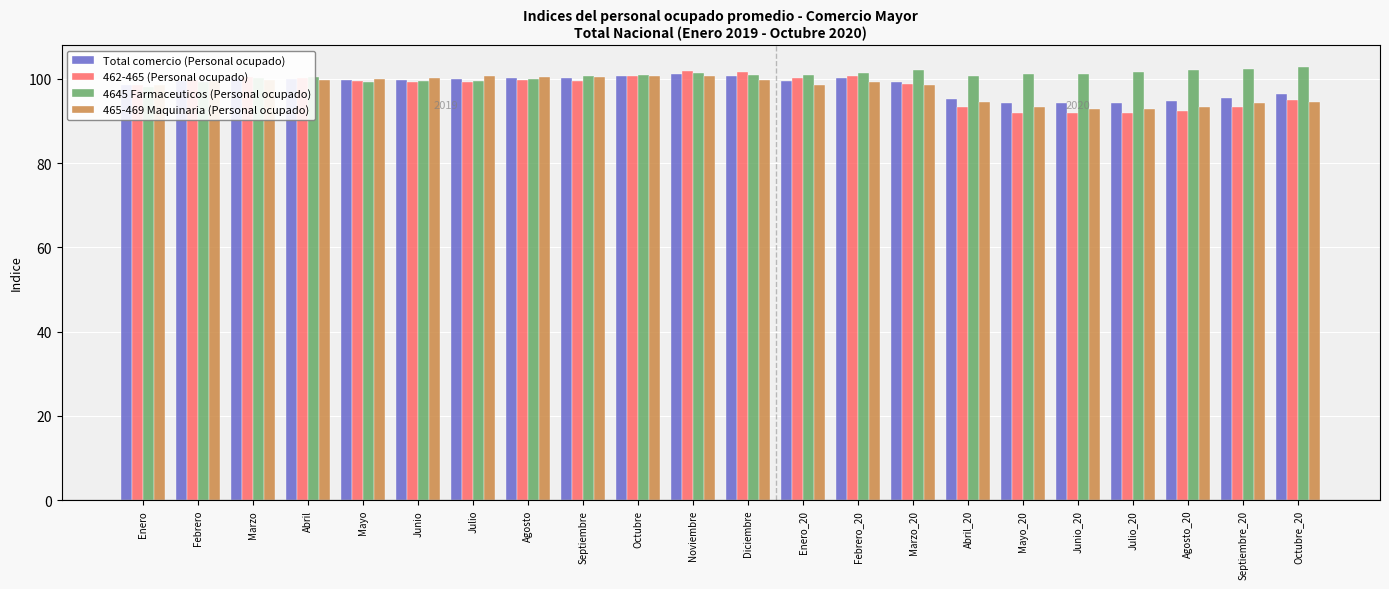

What is the difference between the highest and lowest values at Agosto?

0.9